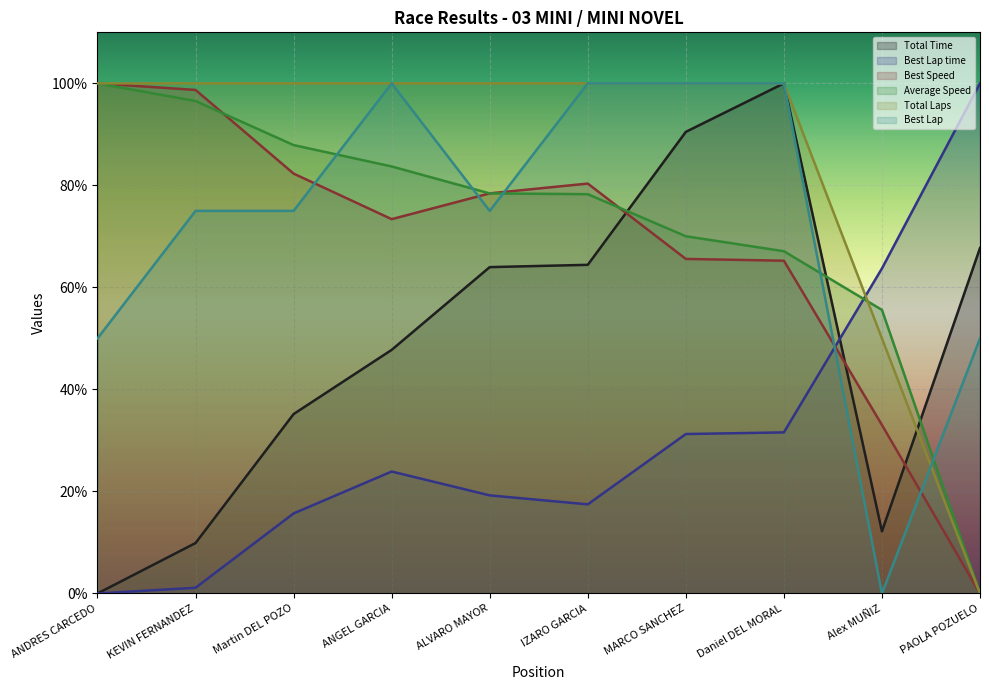

The value of Best Lap at IZARO GARCIA is 100.0. True or false?

True